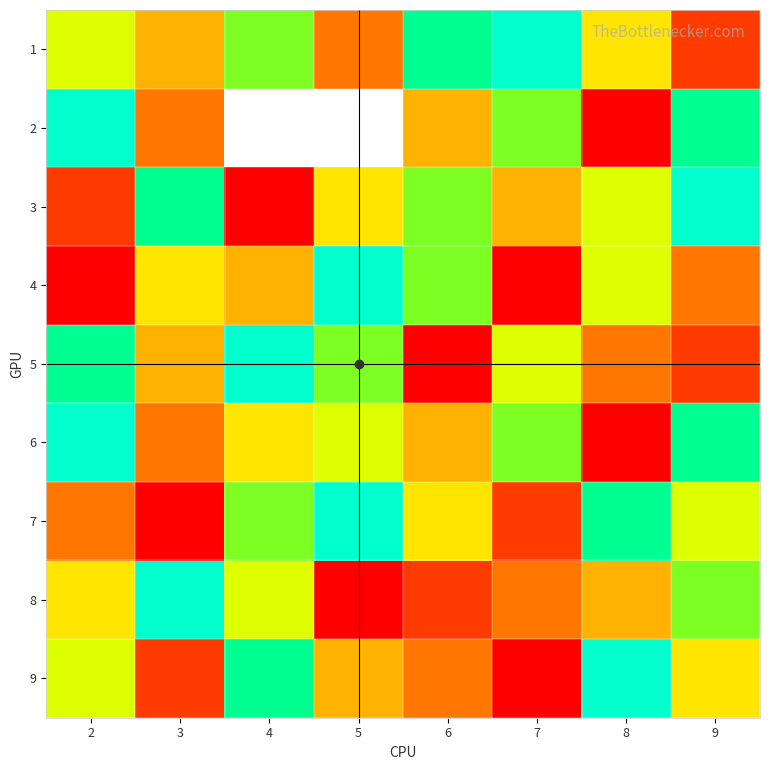

What is the minimum value shown in the chart?

1.0